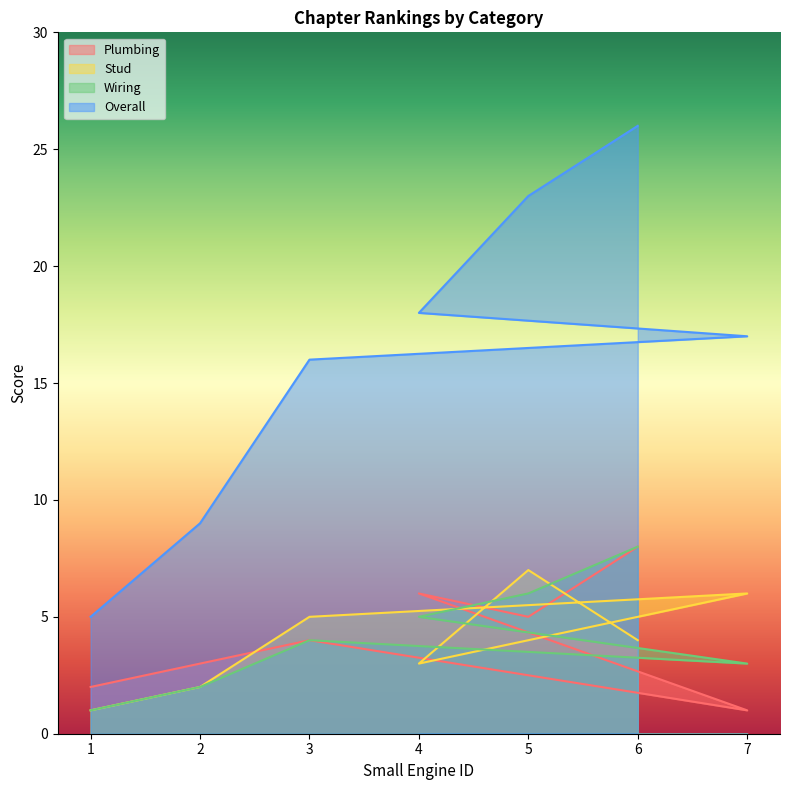

What position from the left is 1?

1